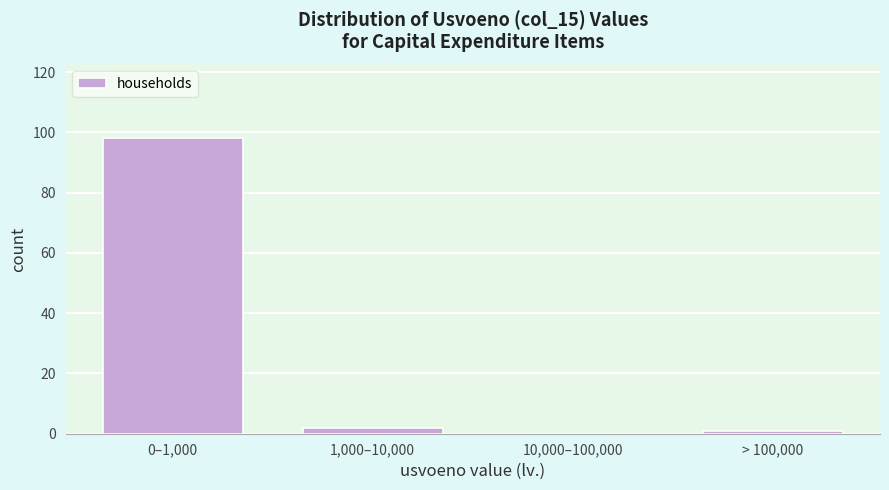

Reading left to right, transcribe all the data shown in this chart.

0–1,000=98	1,000–10,000=2	10,000–100,000=0	> 100,000=1